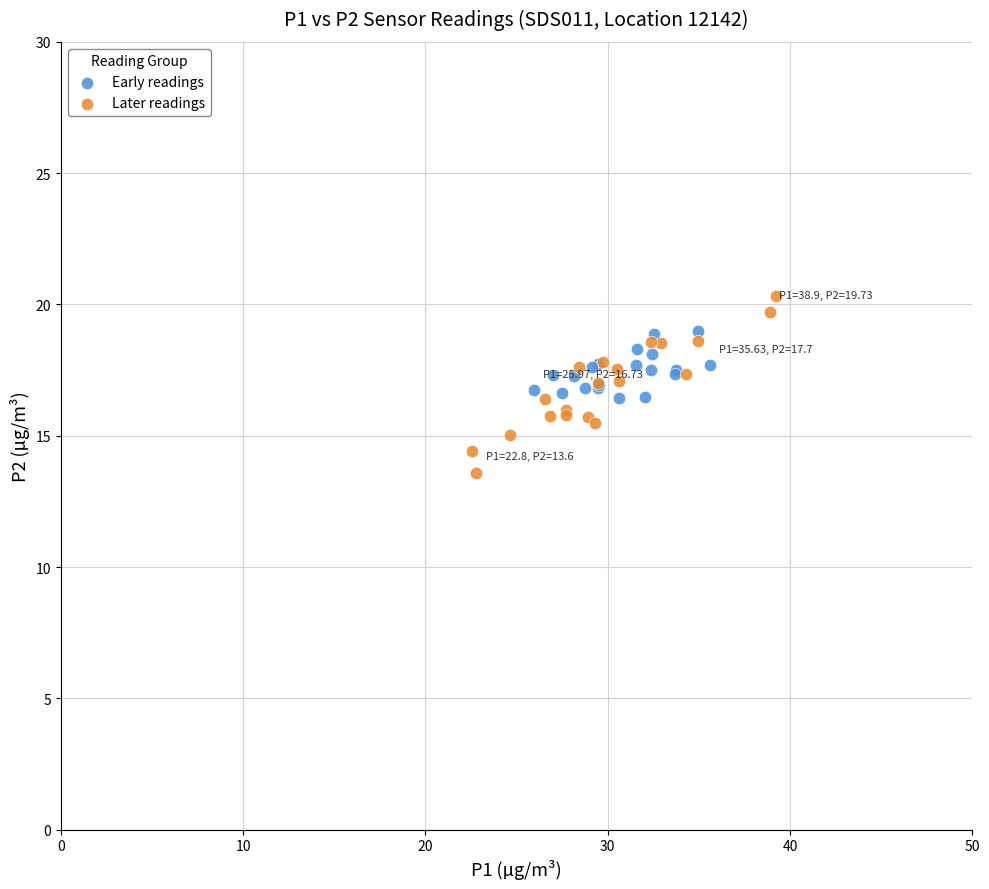

Which series has the largest Y range (max minus min)?

Later readings